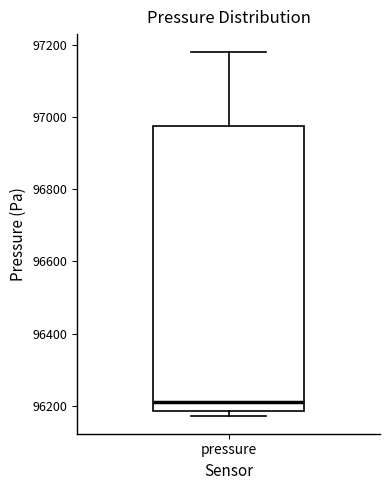

Transcribe this box plot: give where the median line is, the range the box spans, and where the two whiskers end, as read against the y-axis. The values are not printed on the chart, so give them approximately, as read against the axis.

median 96200, box 96180 to 96980, whiskers 96180 (just below the box's lower edge) to 97180